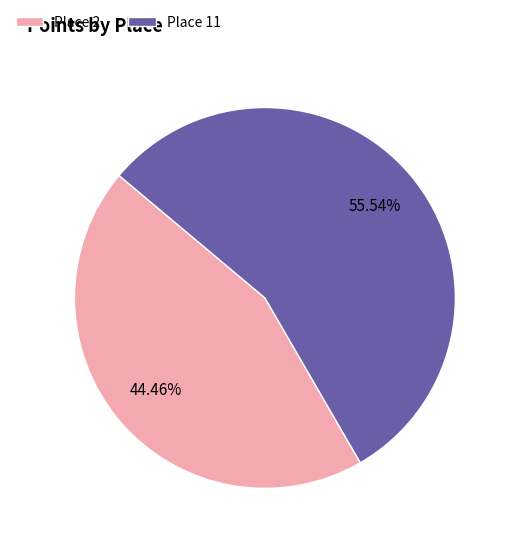

How many slices are in this pie chart?

2